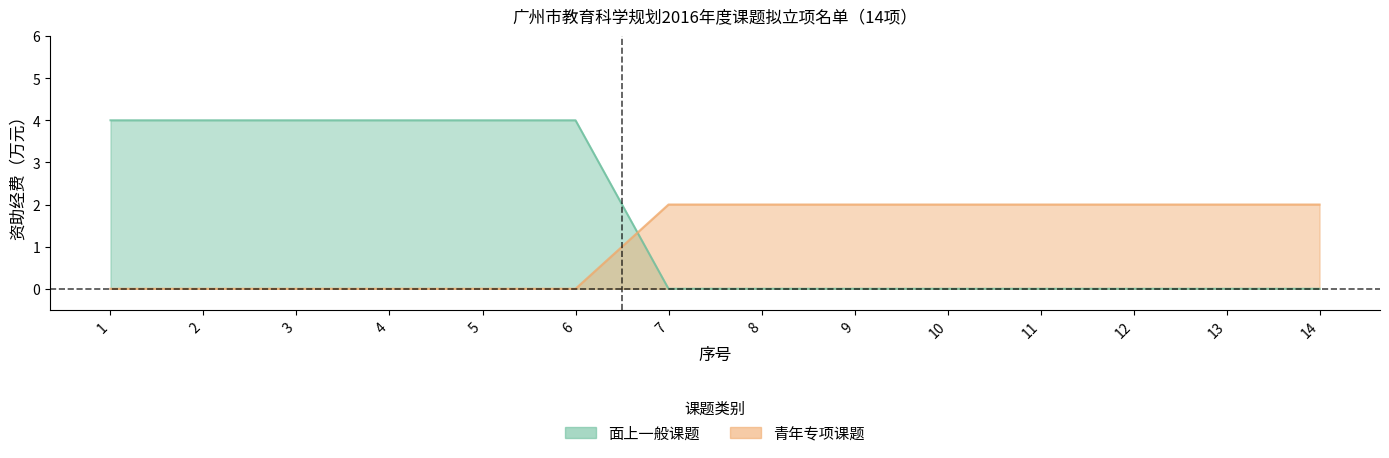

List the labels in order of 青年专项课题 value, smallest first.

1, 2, 3, 4, 5, 6, 7, 8, 9, 10, 11, 12, 13, 14